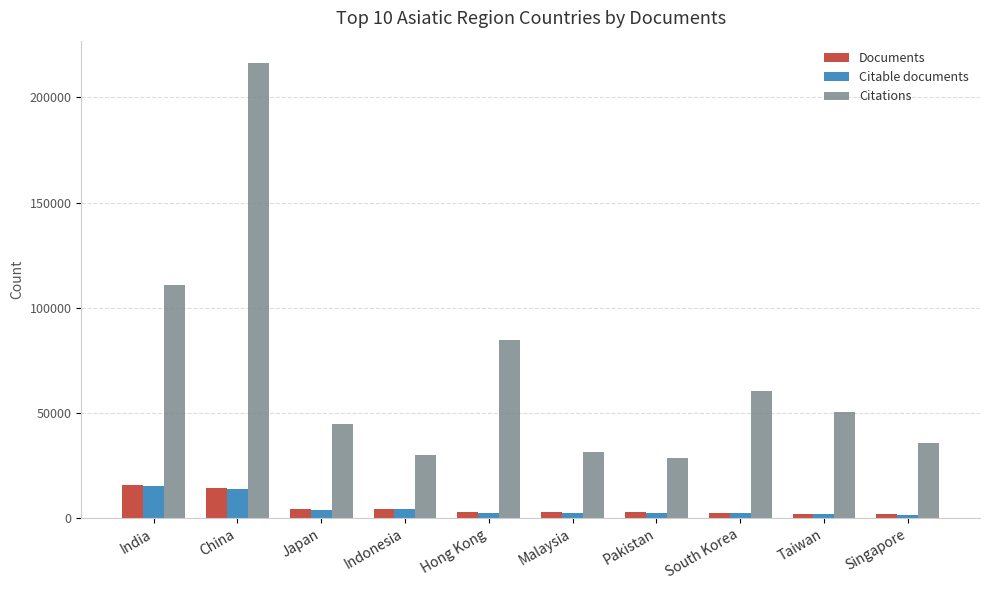

How many data points does each series have?

10